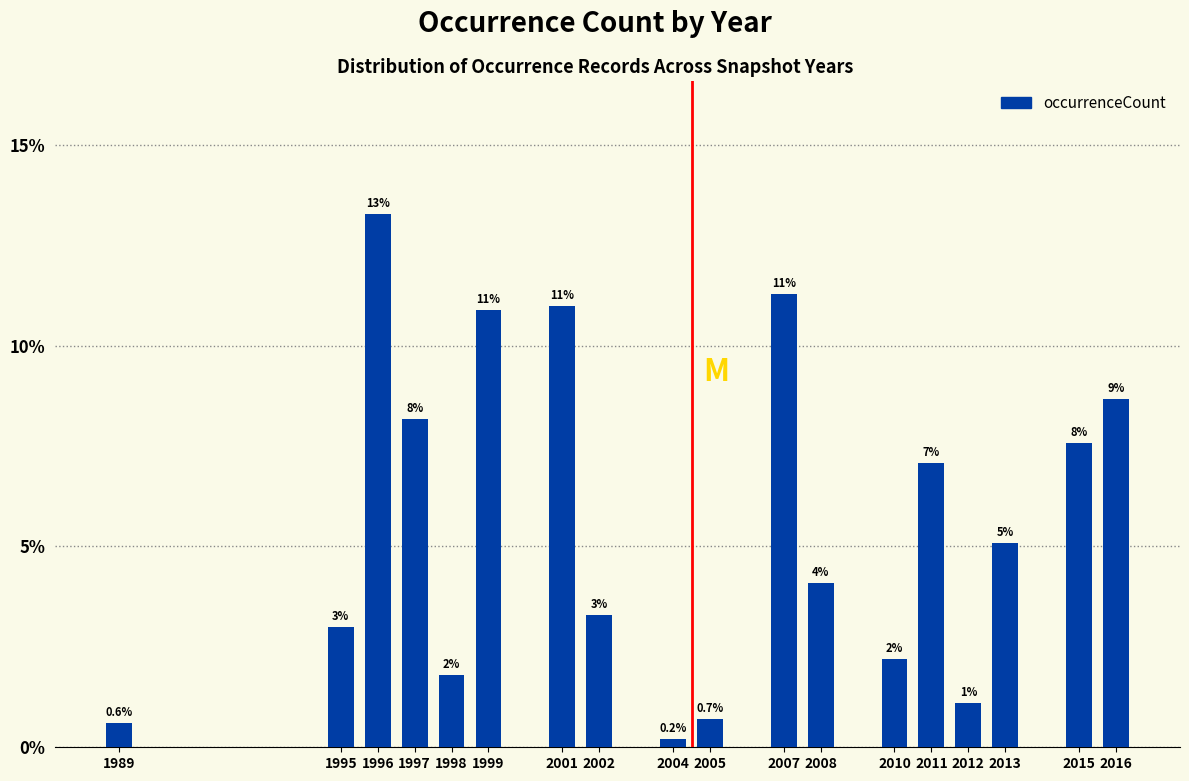

Does the chart contain any negative values?

No